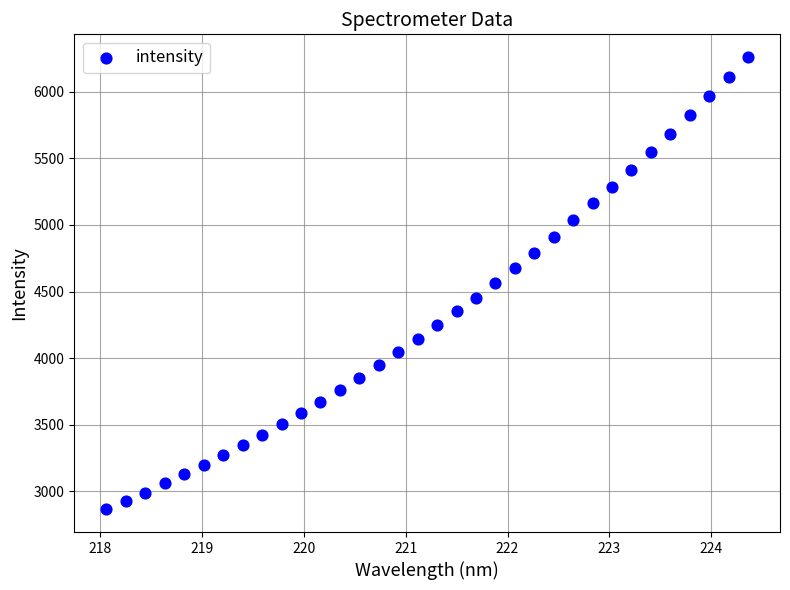

What is the range of X values (max minus min)?

6.3